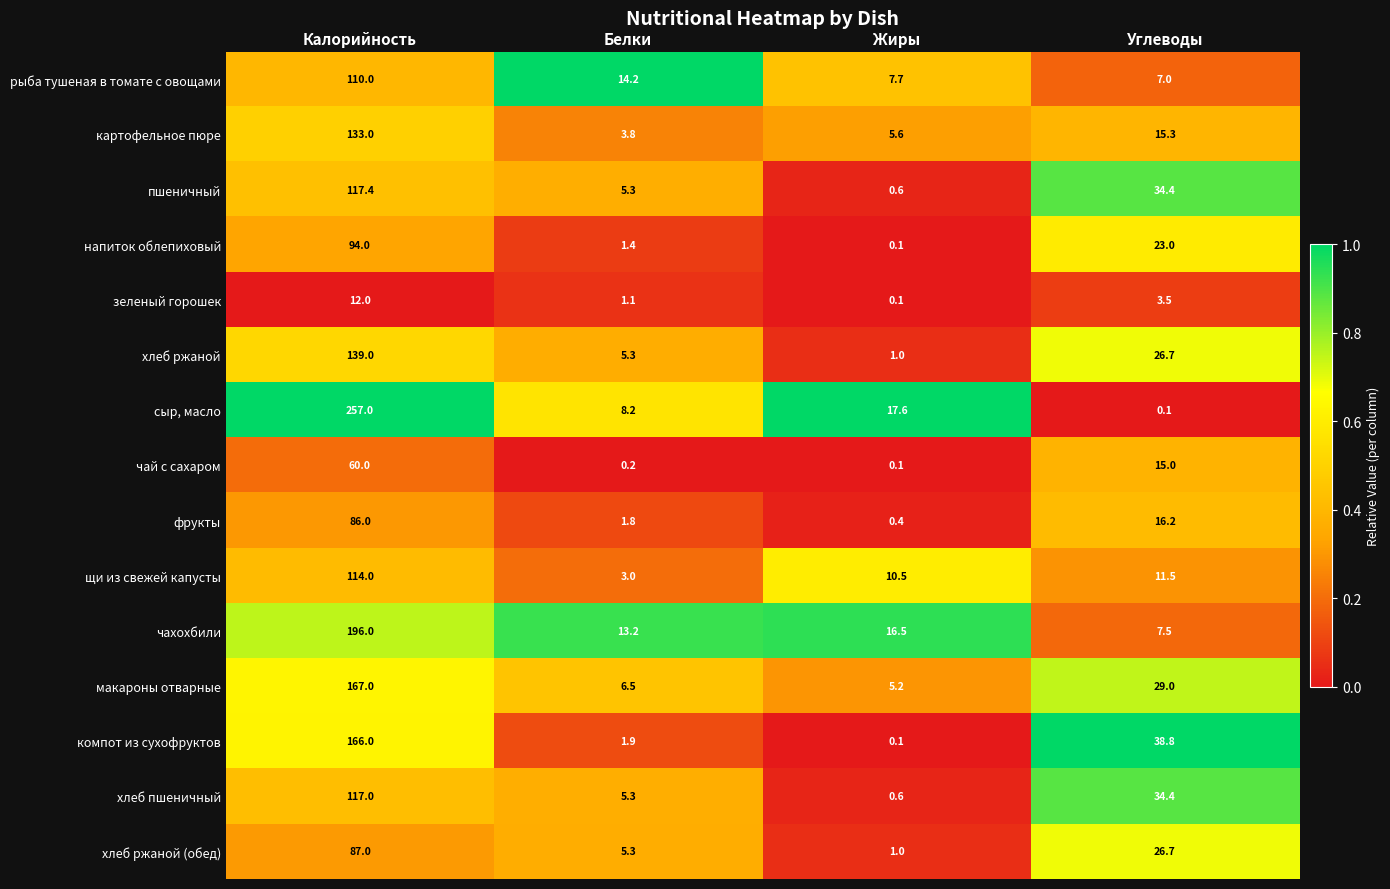

At which label does зеленый горошек first exceed 3?

Калорийность